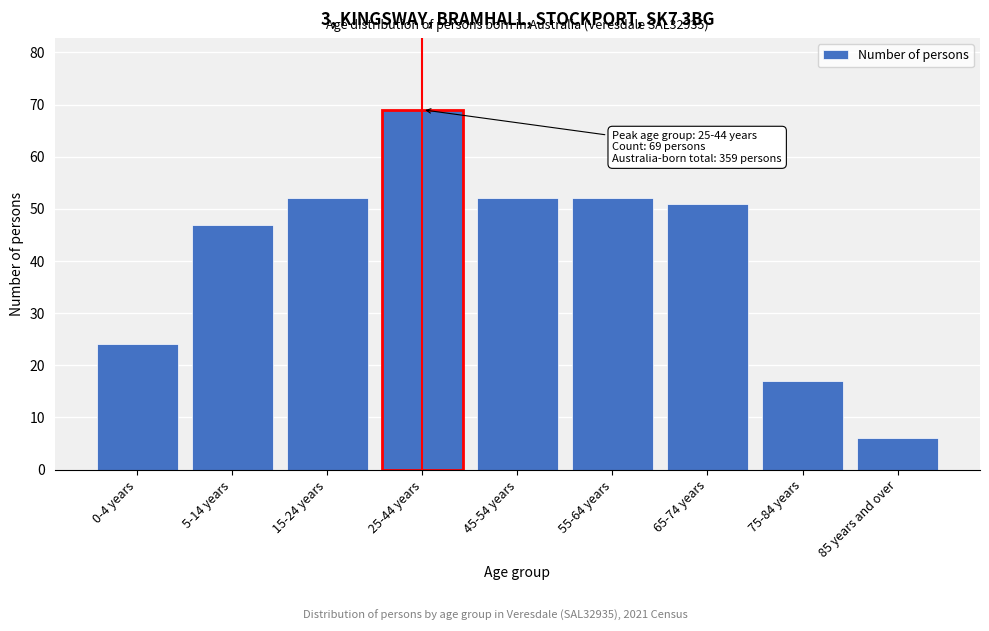

Reading left to right, extract all data points from this chart.

24	47	52	69	52	52	51	17	6